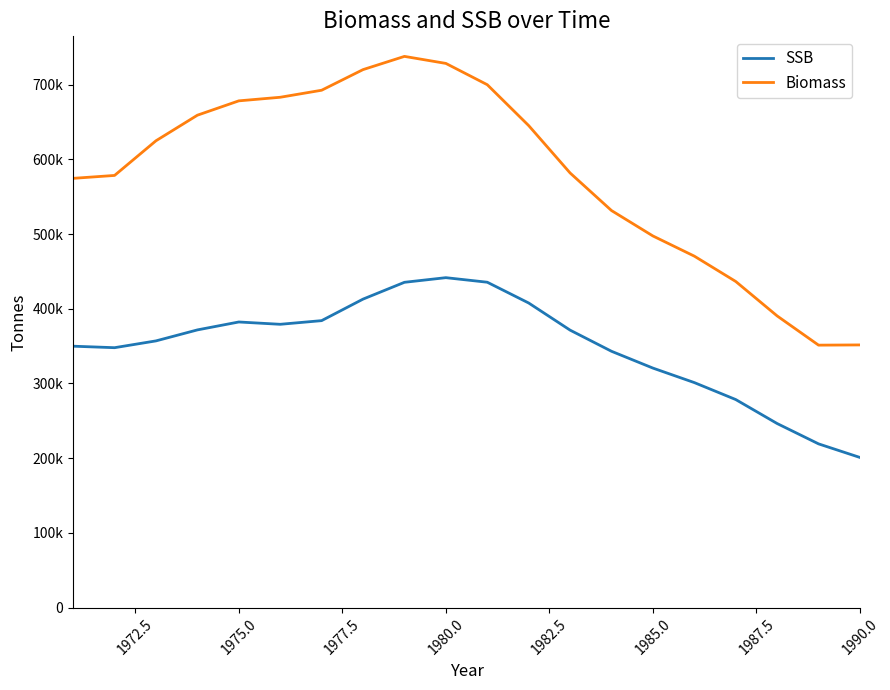

What are all the series names shown in the legend?

SSB, Biomass